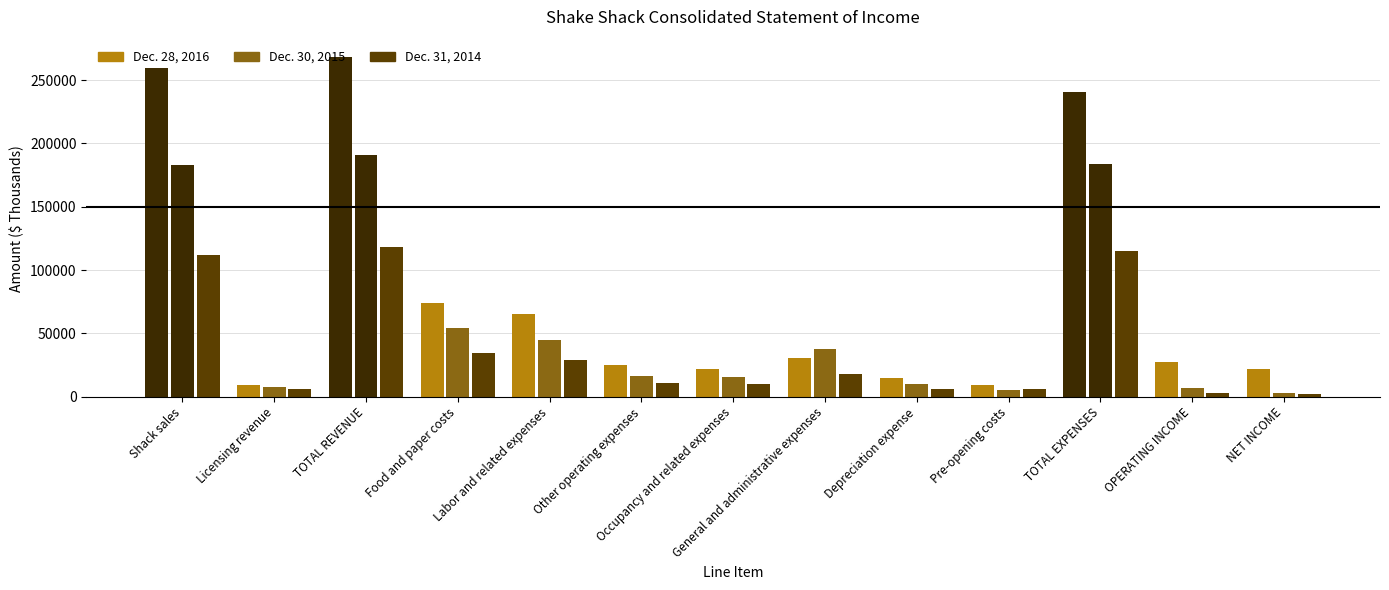

How many values in the Dec. 31, 2014 series exceed 11191?

6